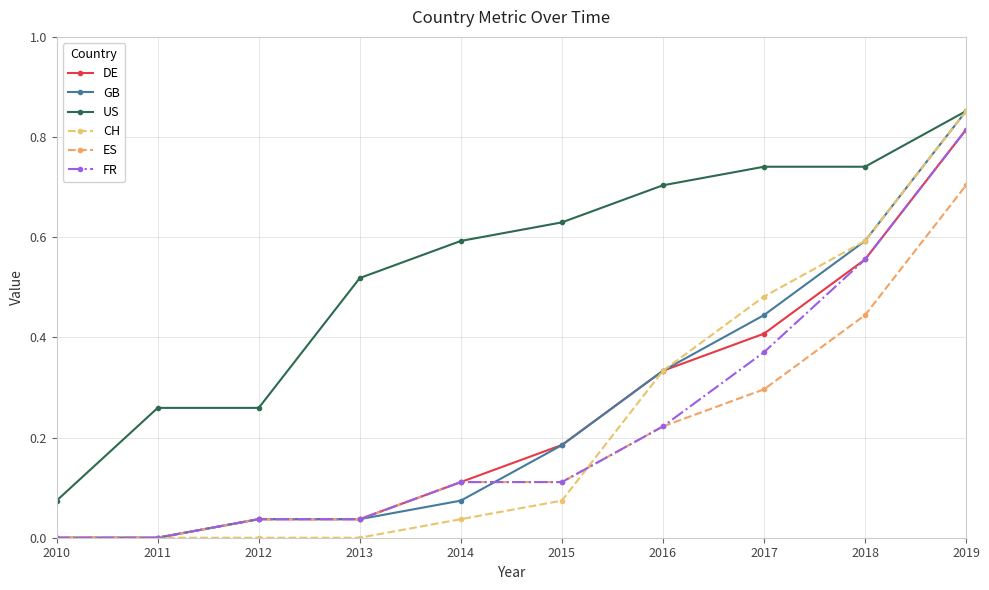

Is the value of DE at 2013 greater than the value of GB at 2019?

No